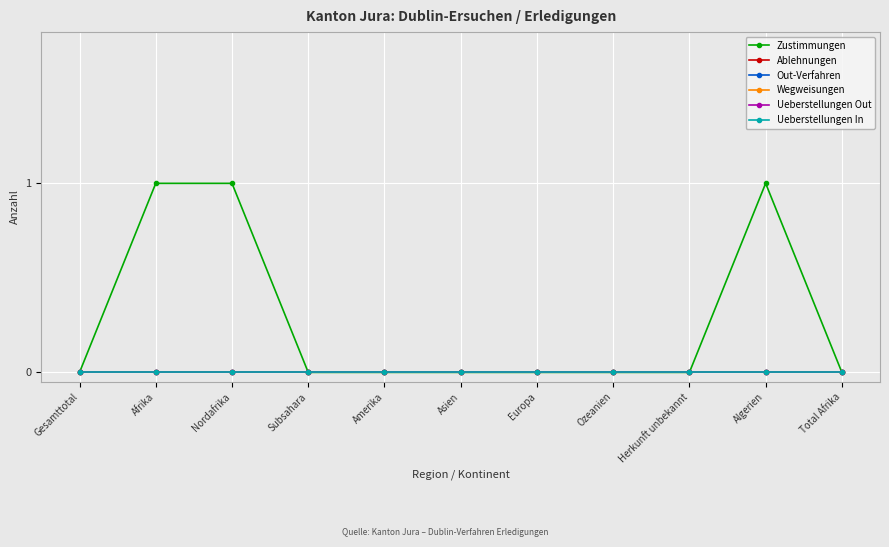

Does the chart have visible grid lines?

Yes